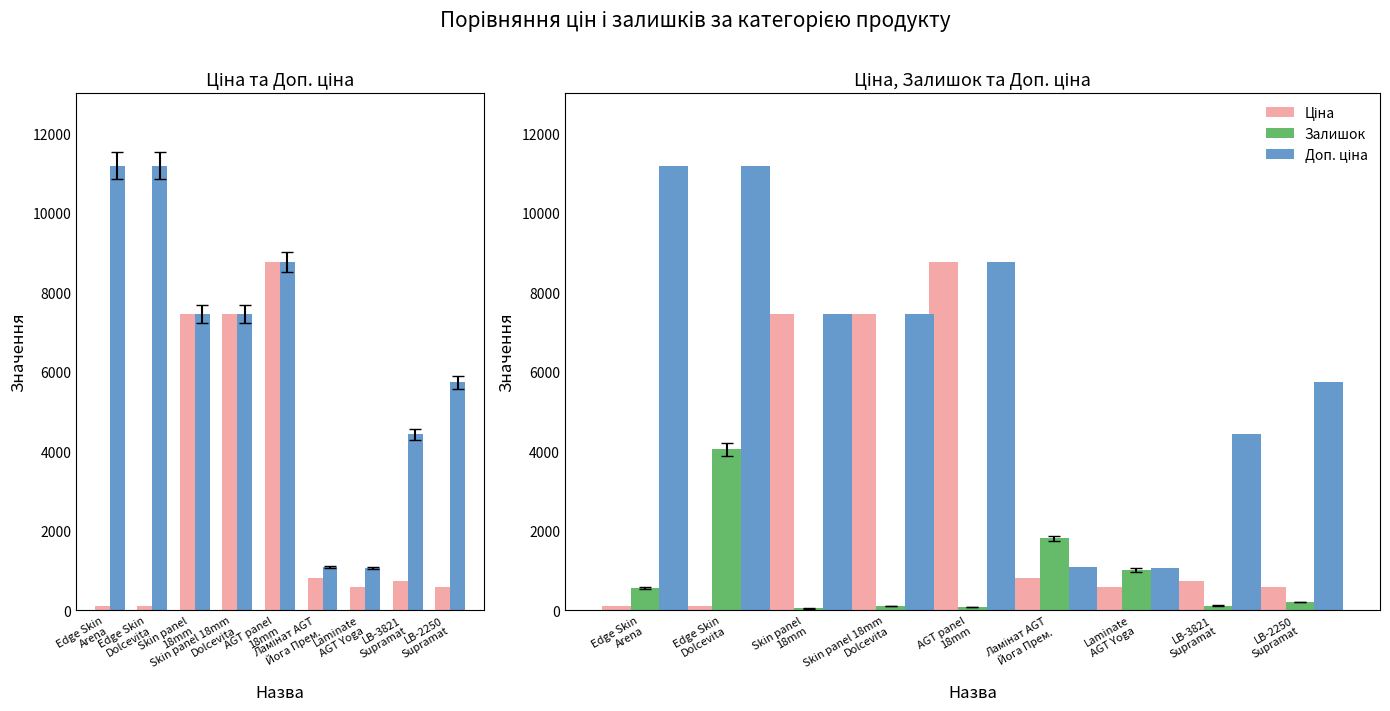

Read the Доп. ціна value at LB-3821
Supramat.

4423.0